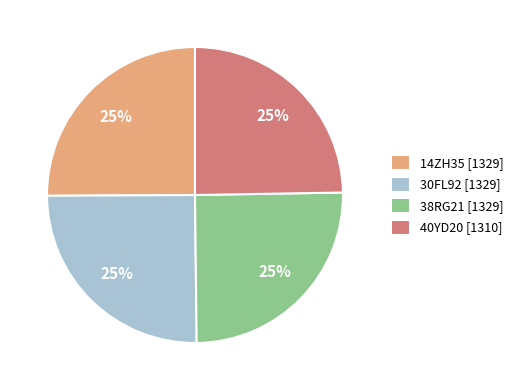

To the nearest percent, what percentage of the pie is 40YD20?

25%